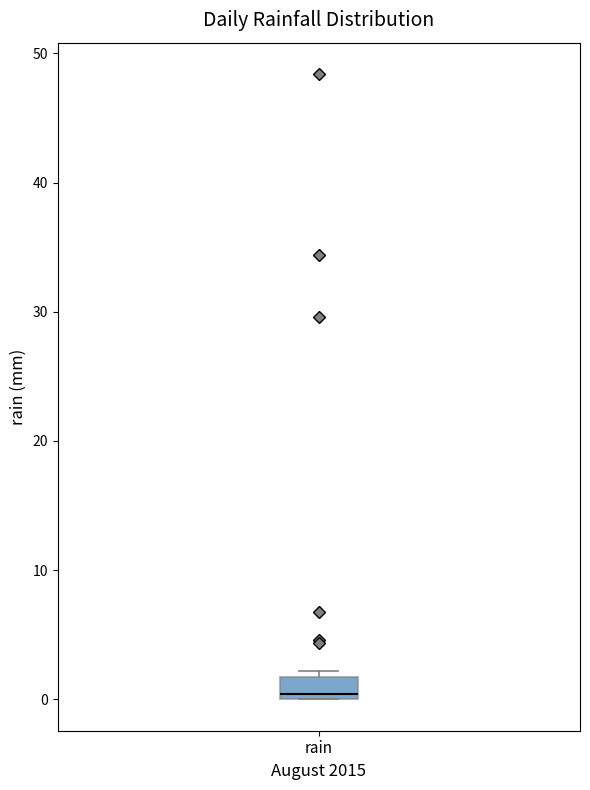

Transcribe this box plot: give where the median line is, the range the box spans, and where the two whiskers end, as read against the y-axis. The values are not printed on the chart, so give them approximately, as read against the axis.

median 0 (just above the box's lower edge), box 0 to 2, whiskers 0 to 2 (just above the box's upper edge)